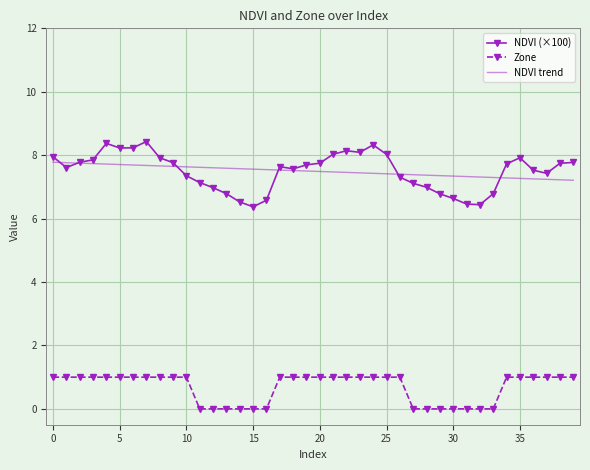

Rank the series by their maximum value, from lowest to highest.

Zone, NDVI trend, NDVI (×100)